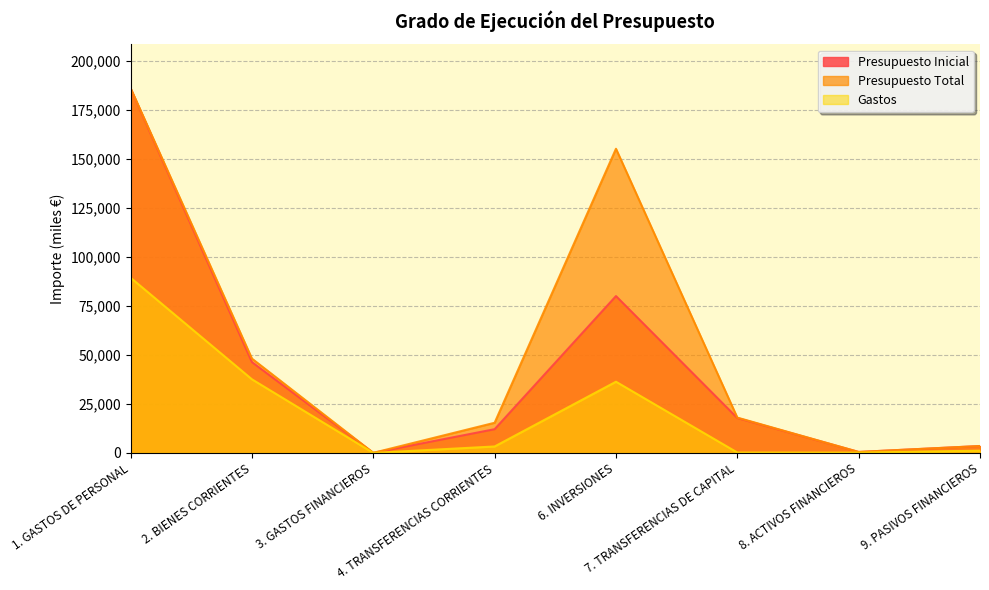

What are all the series names shown in the legend?

Presupuesto Inicial, Presupuesto Total, Gastos